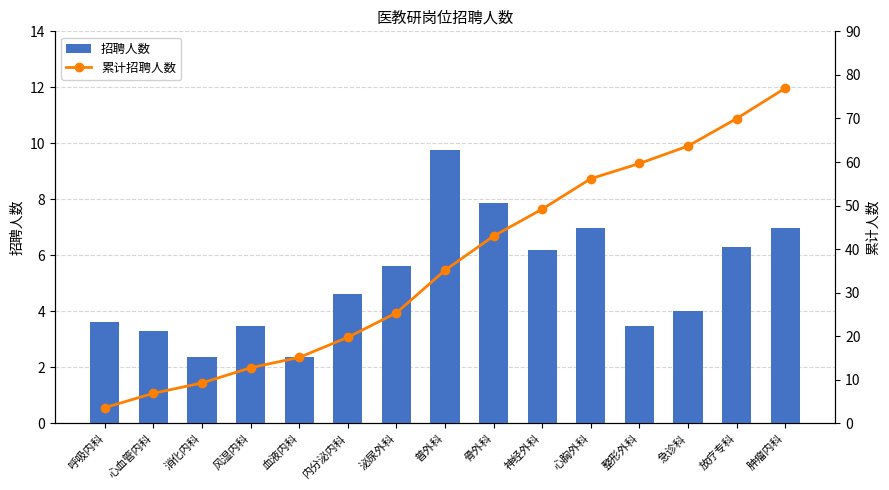

What are all the series names shown in the legend?

招聘人数, 累计招聘人数